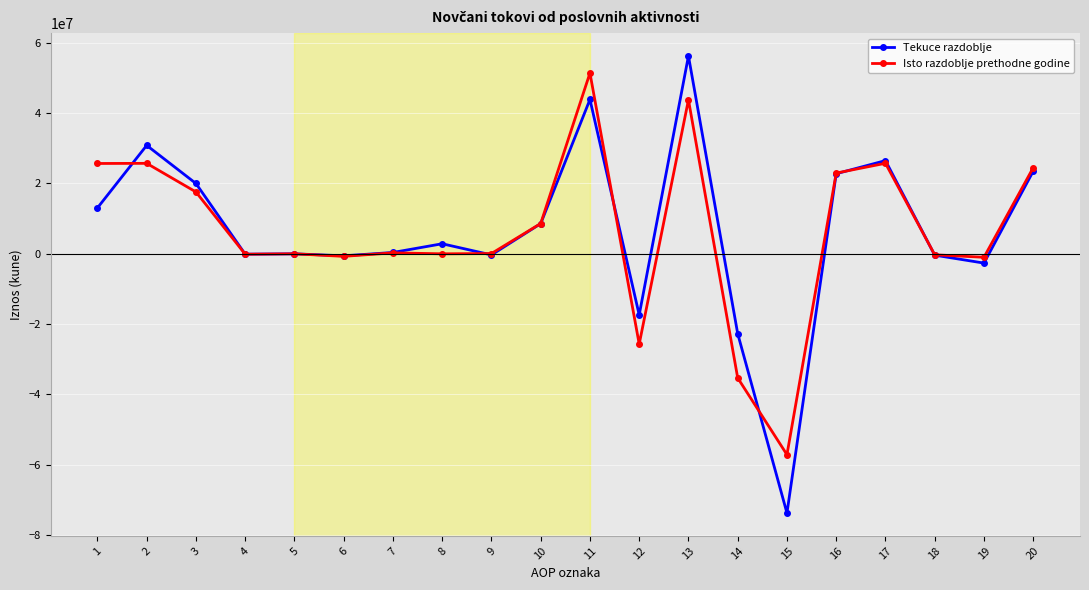

What are all the series names shown in the legend?

Tekuce razdoblje, Isto razdoblje prethodne godine